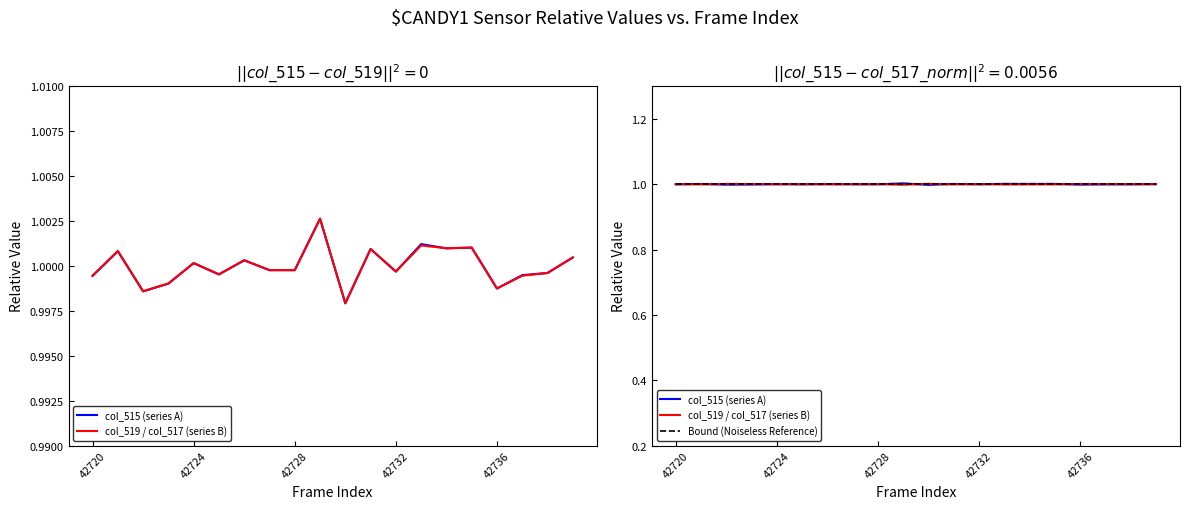

Which series has the largest range (max minus min)?

col_515 (series A)